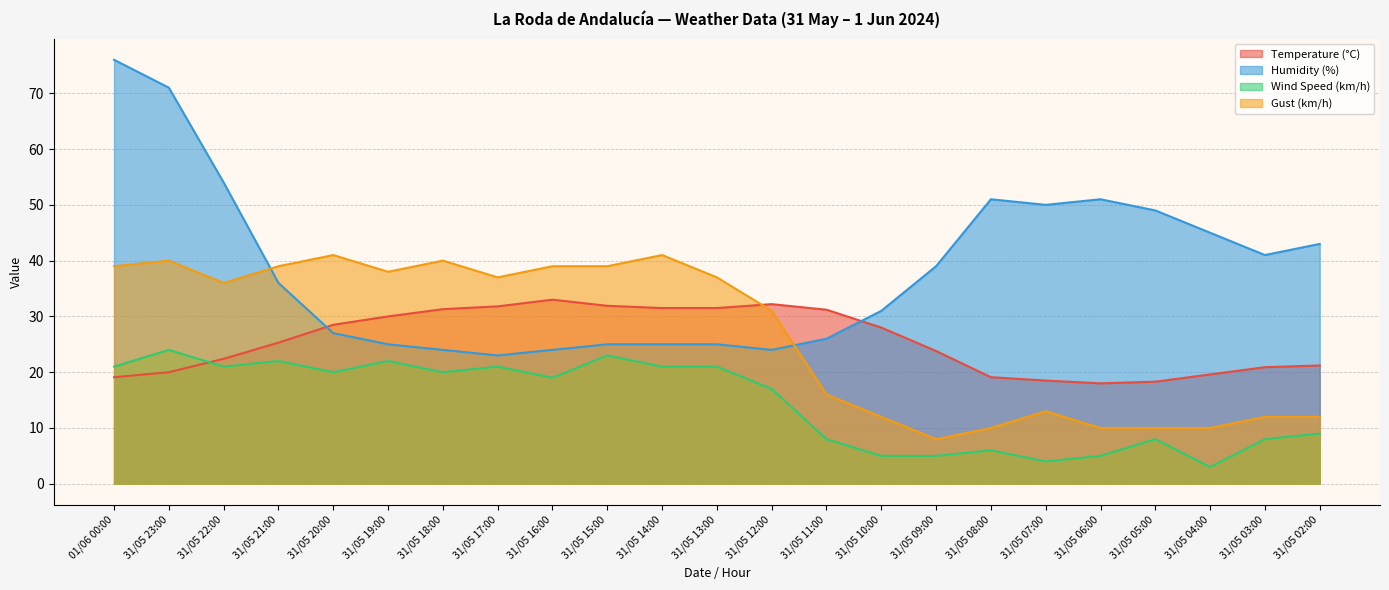

What is the label of the 23rd point from the right?

01/06 00:00